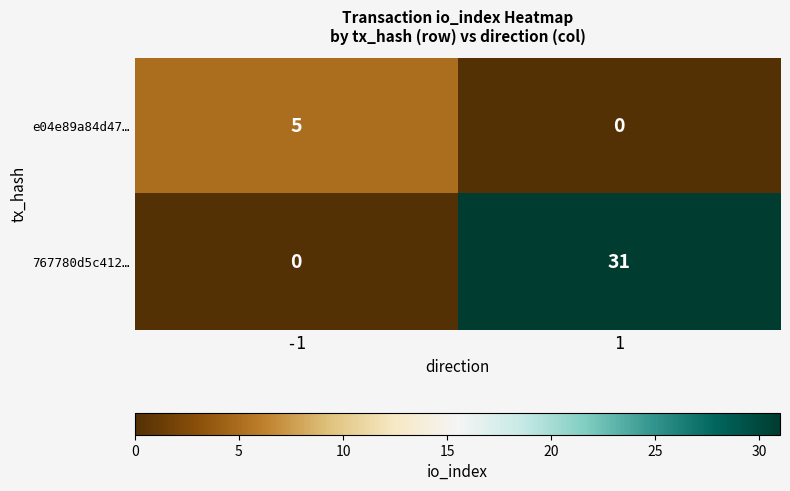

What is the total value across all series at -1?

5